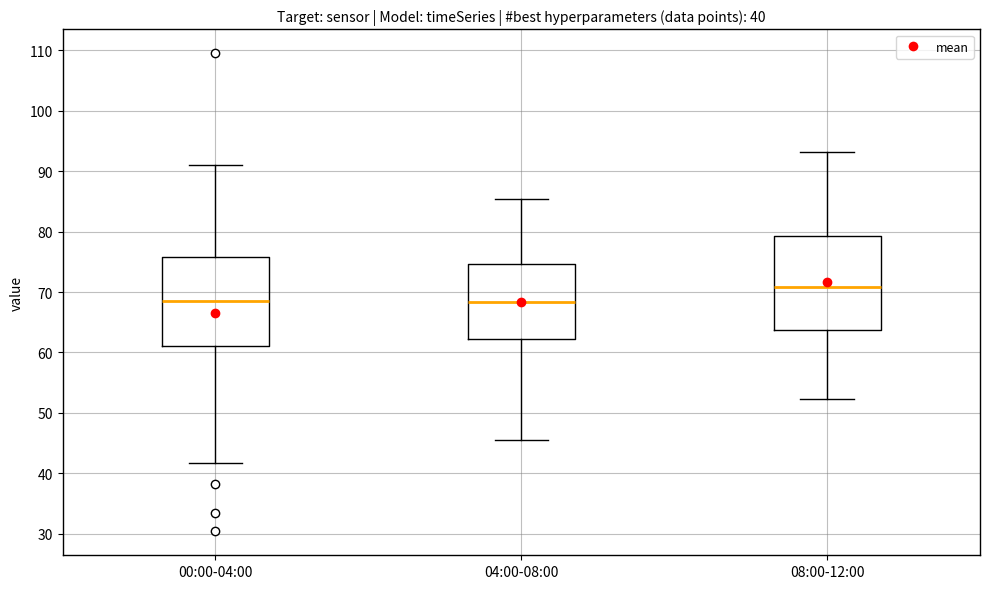

Which box's median line is the highest?

08:00-12:00